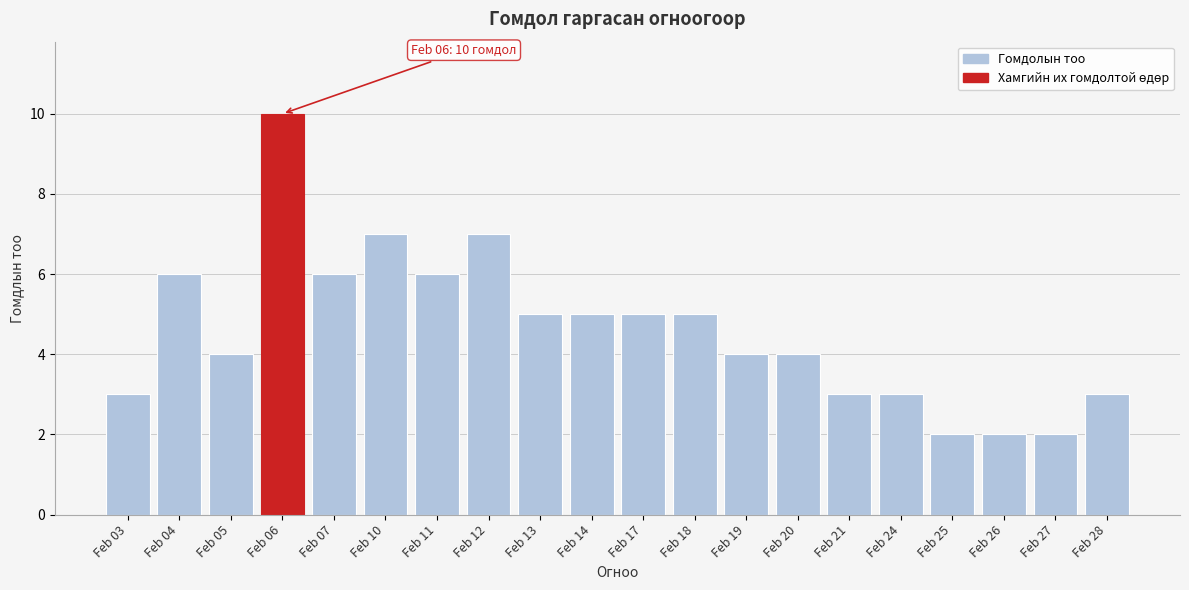

Reading left to right, extract all data points from this chart.

3	6	4	10	6	7	6	7	5	5	5	5	4	4	3	3	2	2	2	3